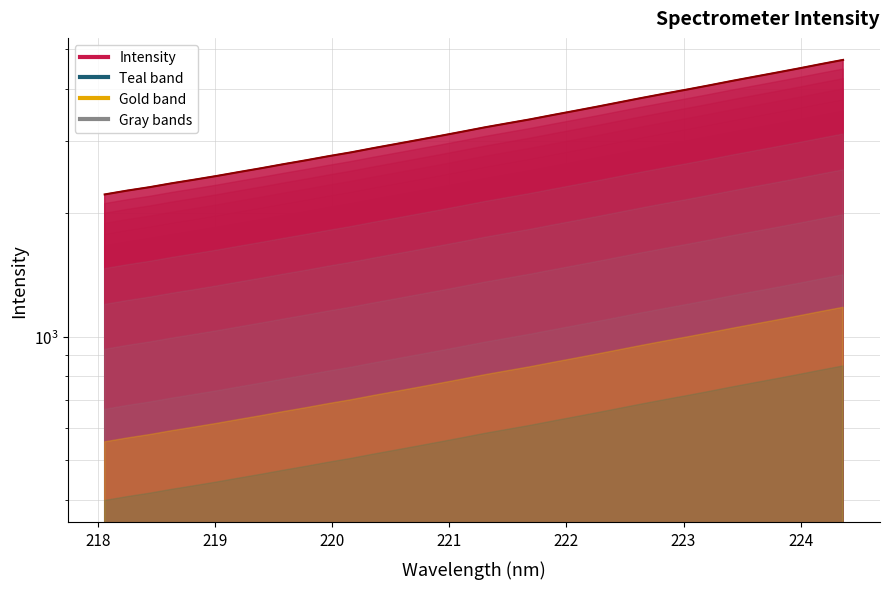

What is the change in value from 219.2067 to 221.3083?

+717.4